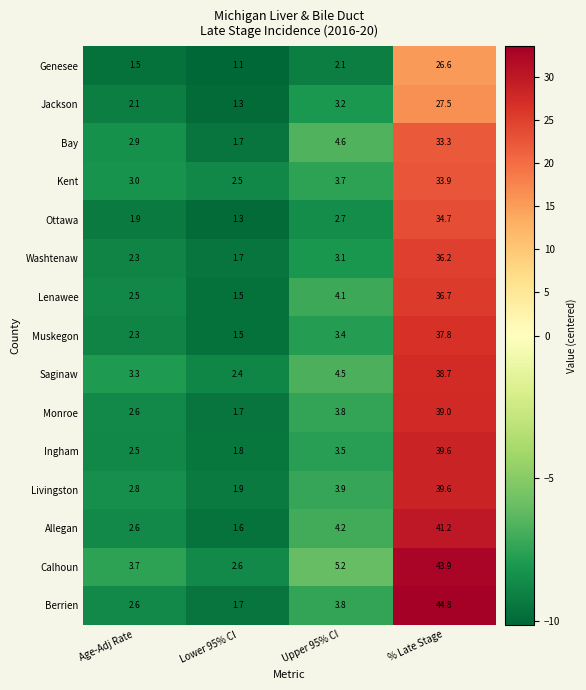

What is the total value across all series at % Late Stage?

553.5